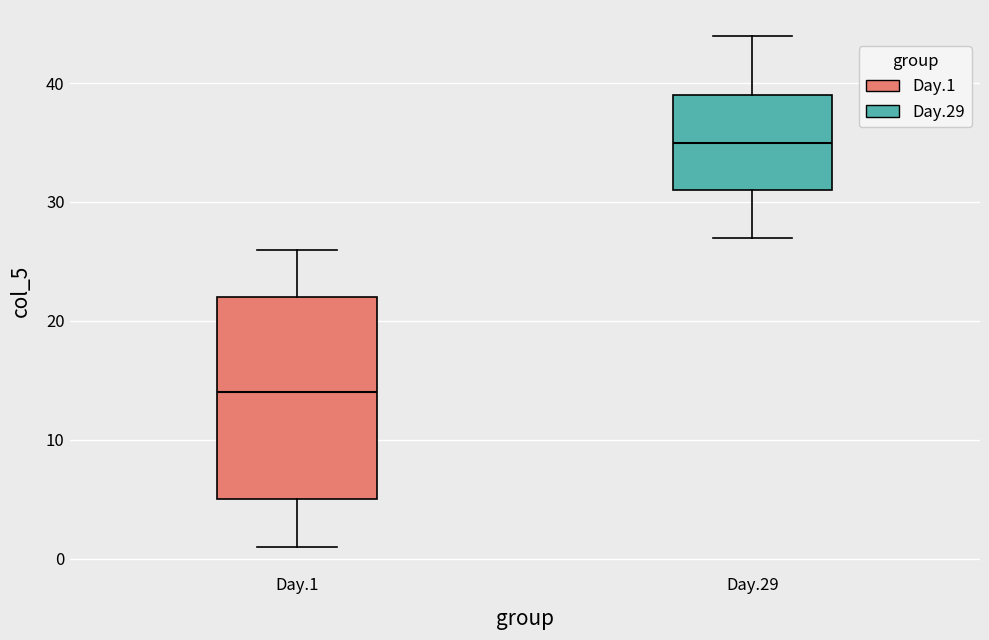

Which box's median line is the lowest?

Day.1